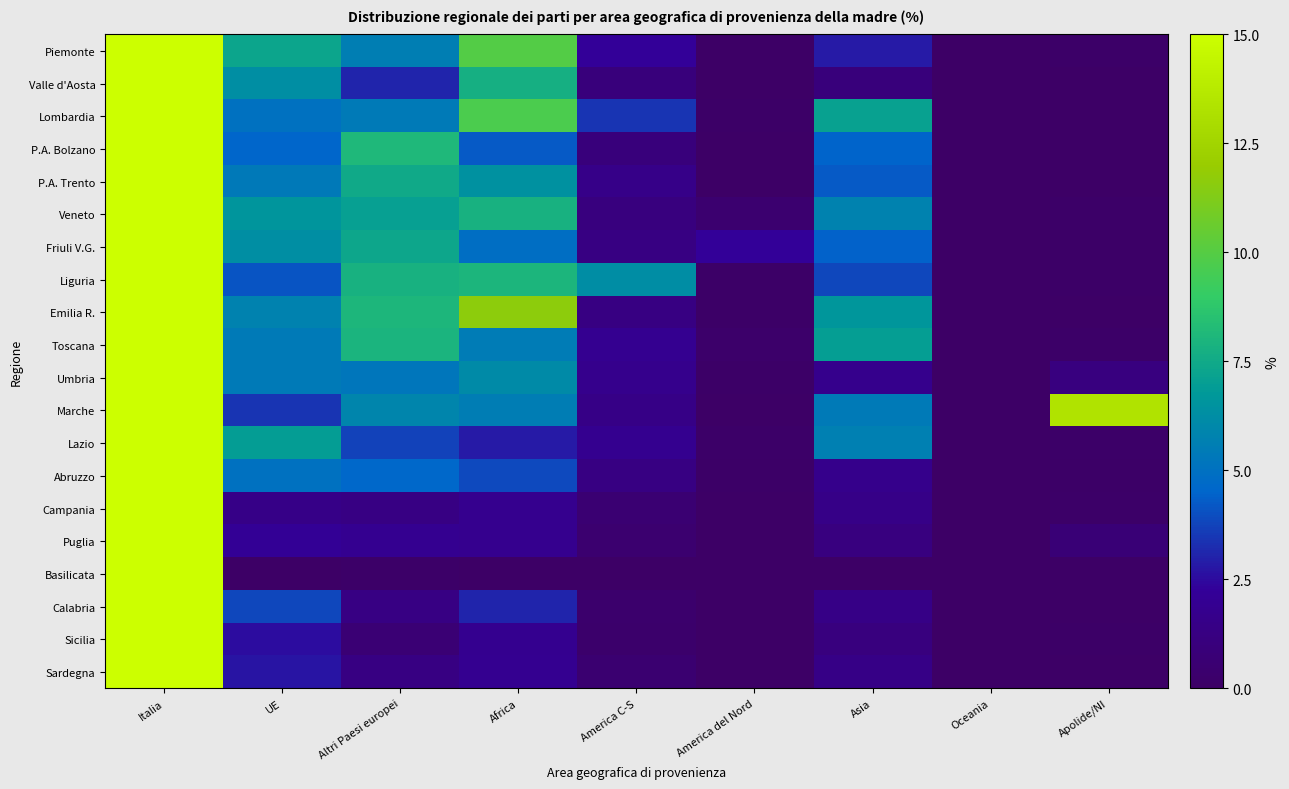

List the series in order of their peak value, highest first.

Basilicata, Sicilia, Campania, Sardegna, Puglia, Calabria, Abruzzo, Valle d'Aosta, Lazio, Umbria, P.A. Bolzano, P.A. Trento, Friuli V.G., Toscana, Piemonte, Veneto, Liguria, Lombardia, Emilia R., Marche